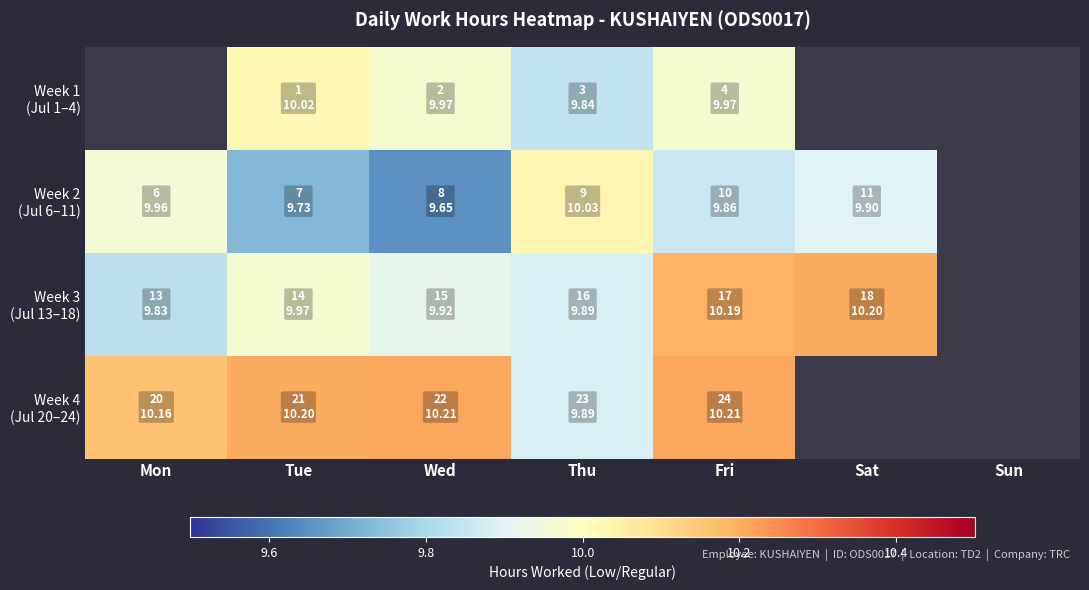

Rank the categories by Week 3 (Jul 13–18) value from lowest to highest.

Mon, Thu, Wed, Tue, Fri, Sat, Sun